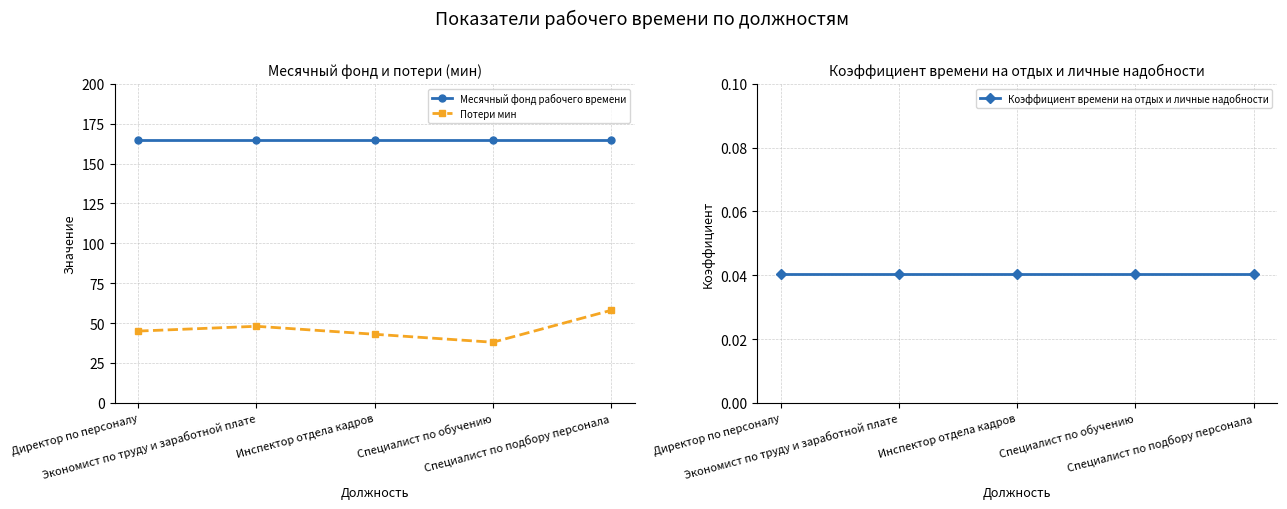

Between Директор по персоналу and Инспектор отдела кадров, which series saw the biggest shift?

Потери мин